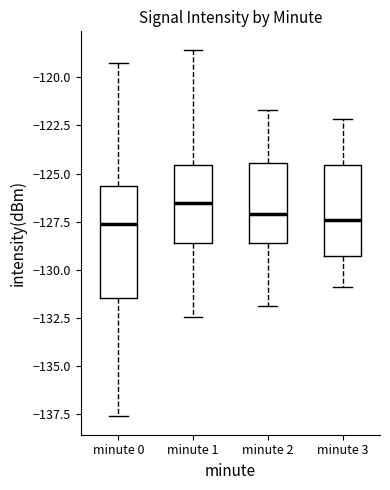

Where is the lower edge of the box for minute 0 on the y-axis? The values are not printed on the chart, so give them approximately, as read against the axis.

-131.5